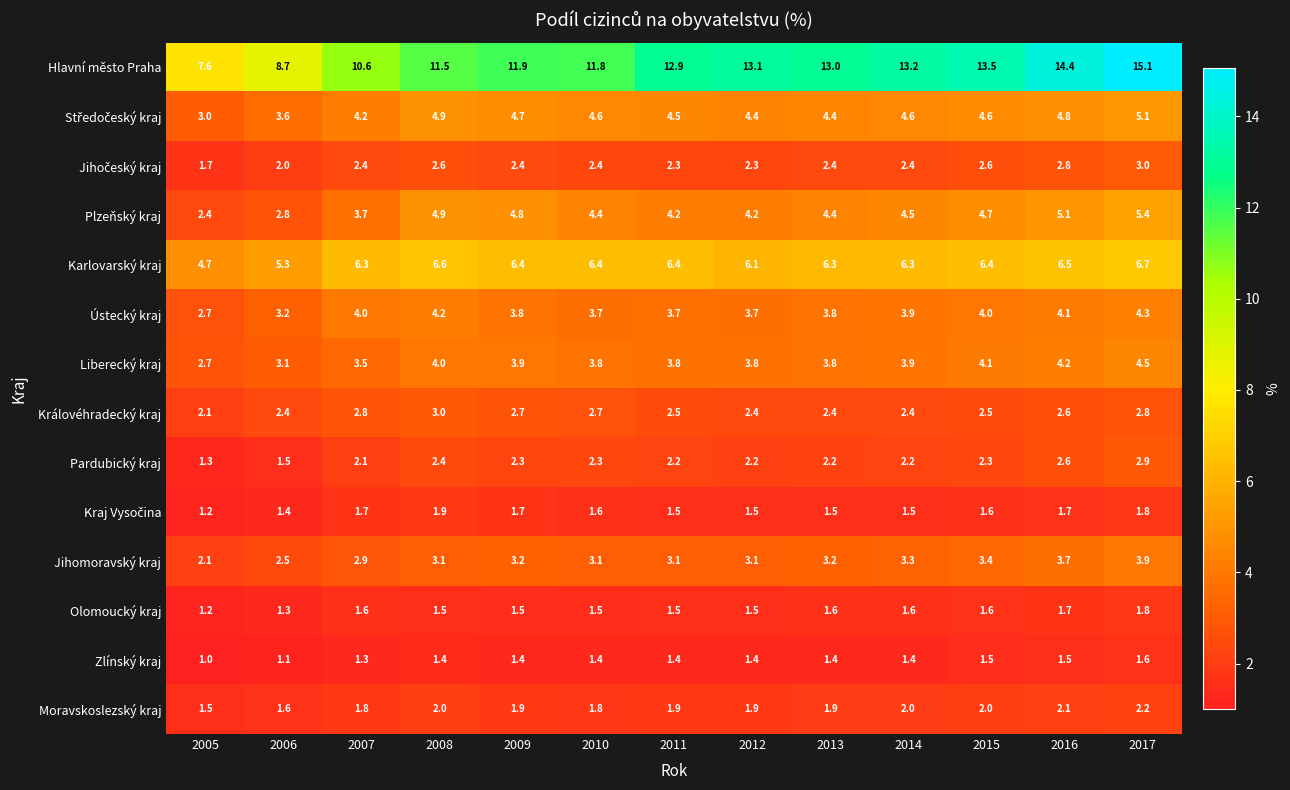

True or false: Liberecký kraj has a value of 3.8 at 2012.

True